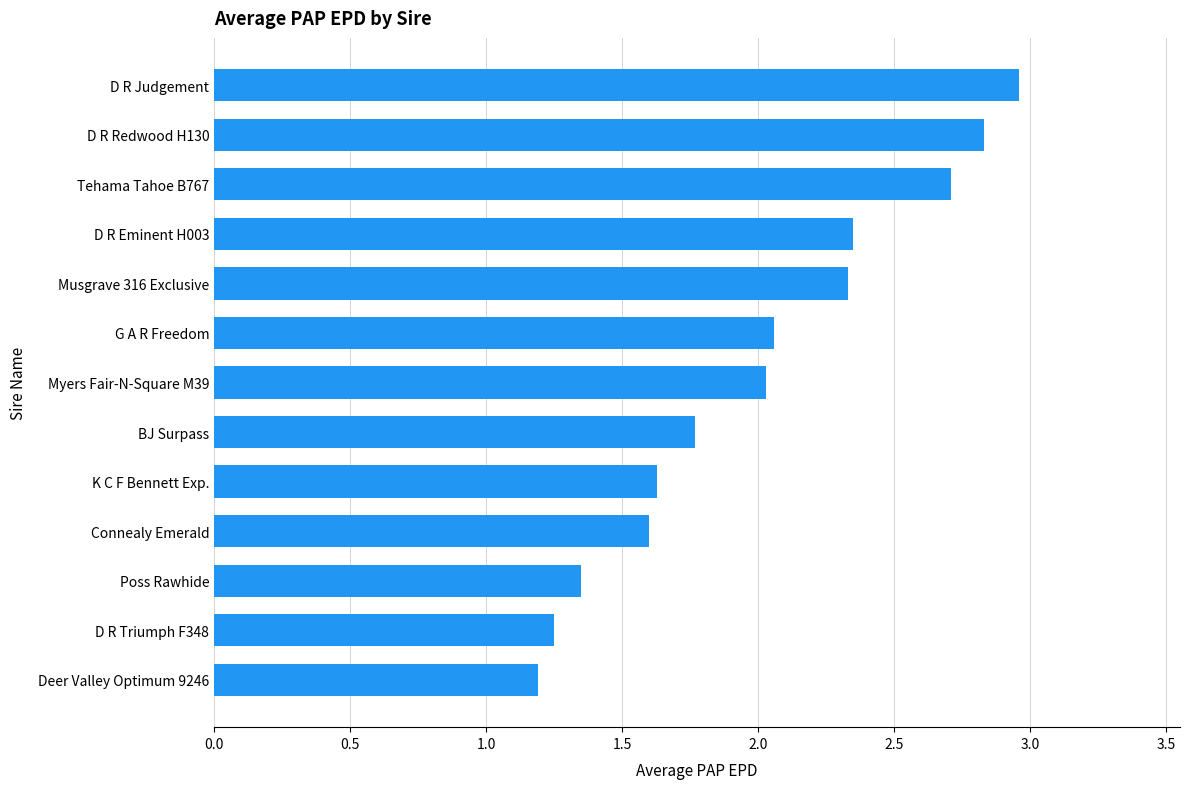

How many values exceed 2?

7